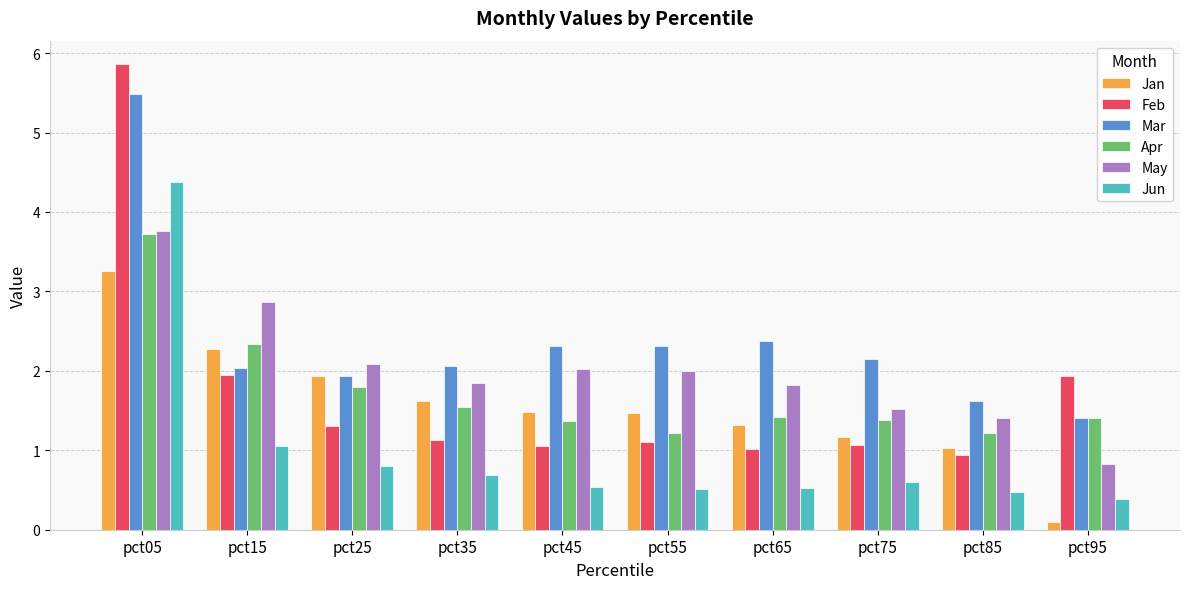

What is the maximum value for May?

3.8